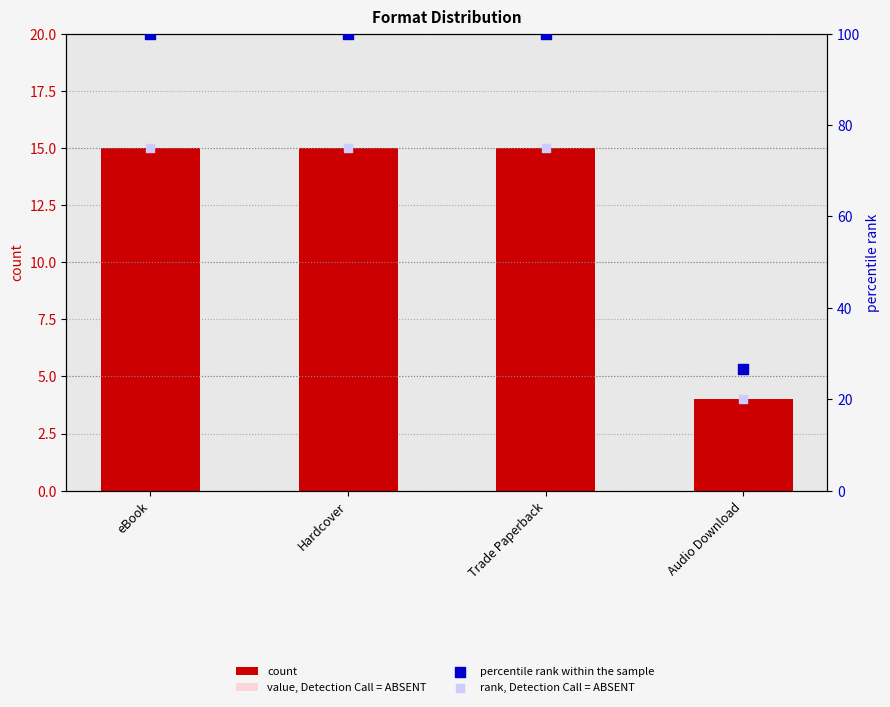

What is the total value across all series at Trade Paperback?

199.0